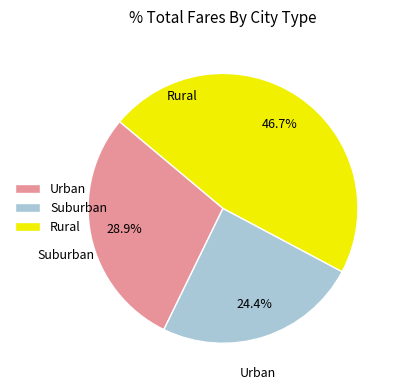

What is the largest slice in the pie chart?

Rural